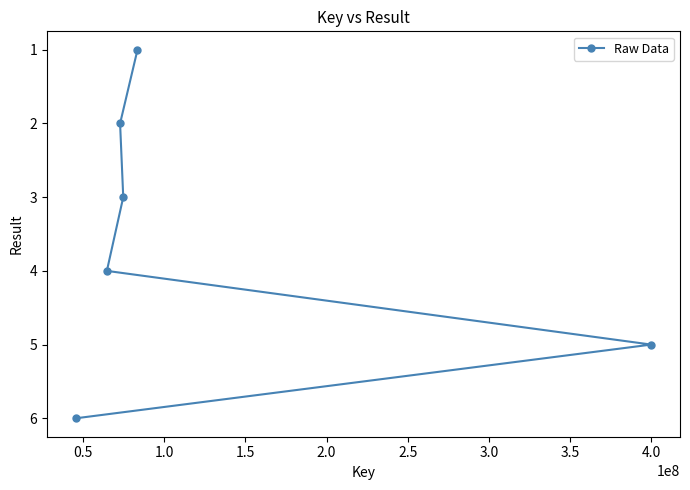

What is the greatest value displayed?

6